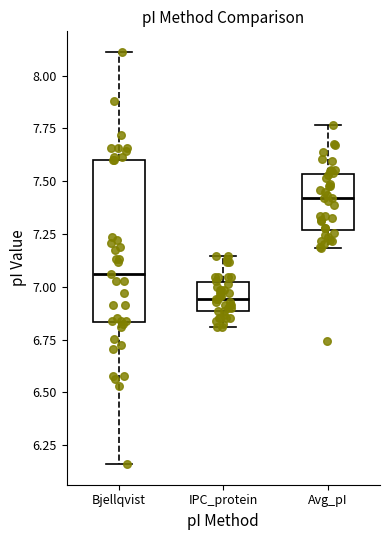

Comparing the boxes themselves (not the whiskers), which one is the tallest?

Bjellqvist